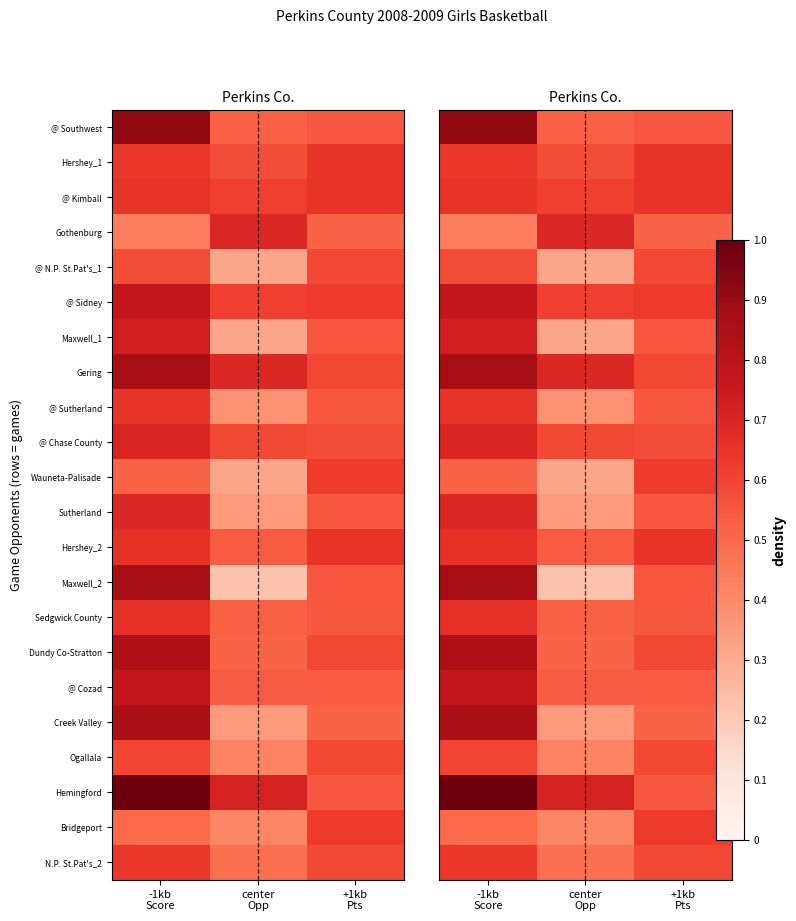

Which category has the highest value in the @ Southwest series?

-1kb Score